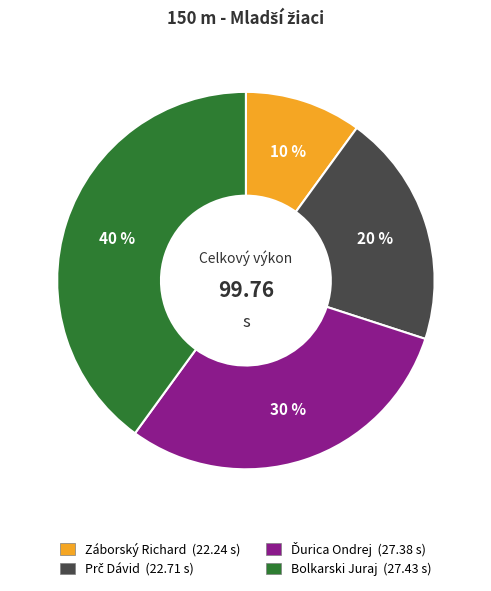

How many slices are in this pie chart?

4